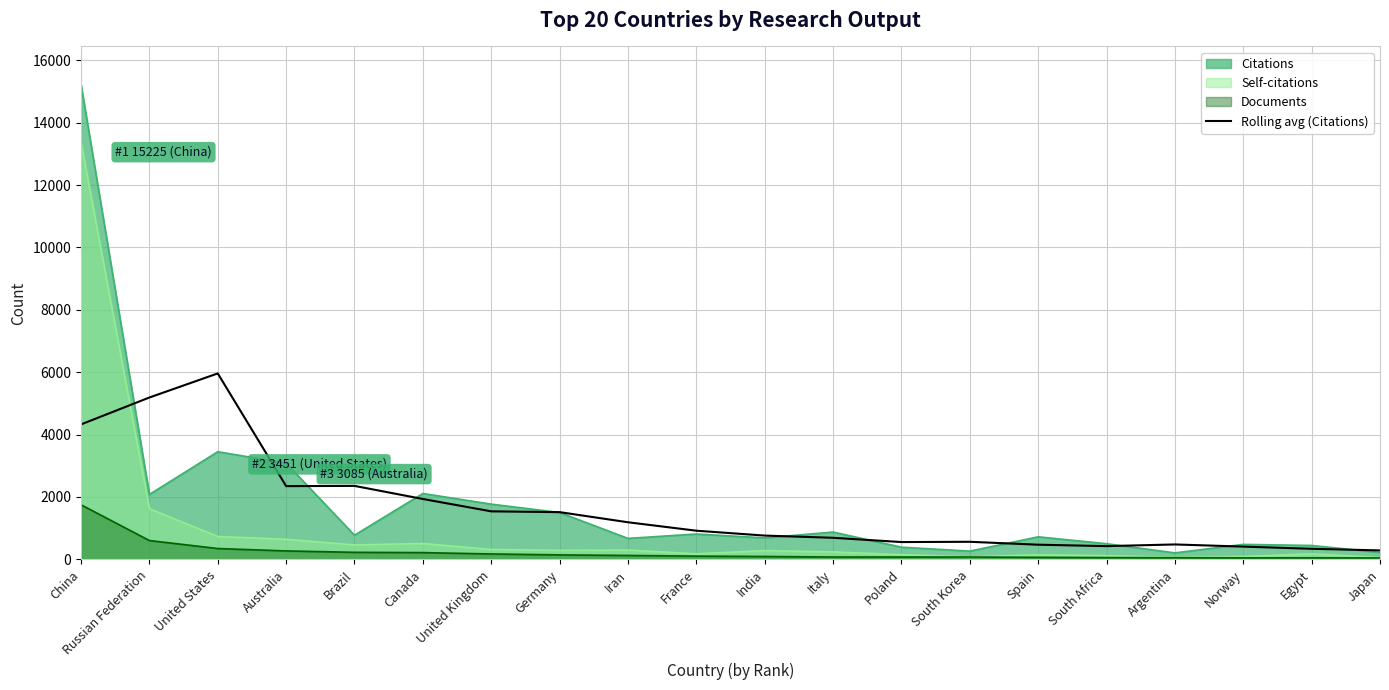

How many data points does each series have?

20